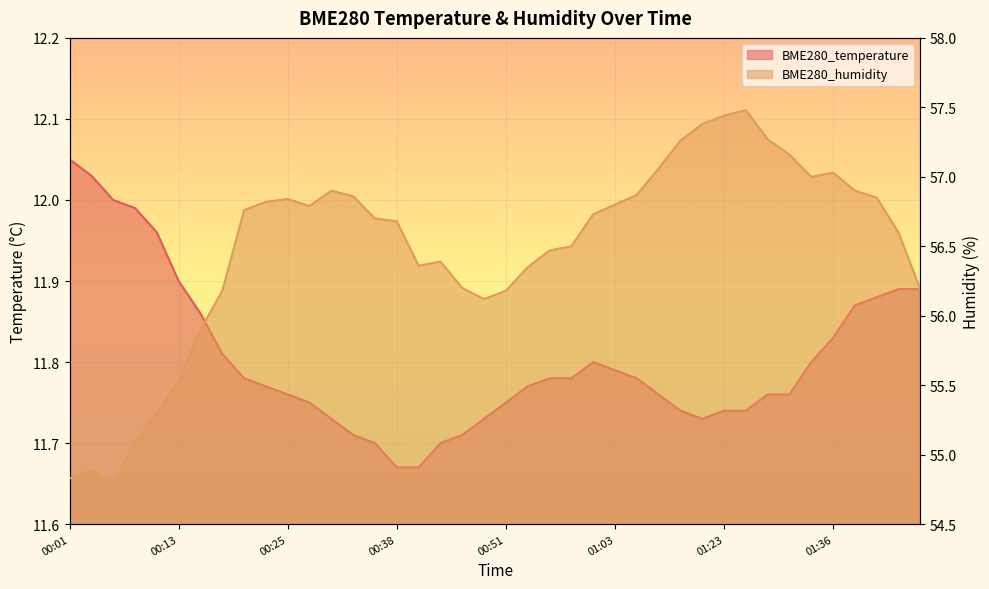

What are all the series names shown in the legend?

BME280_temperature, BME280_humidity